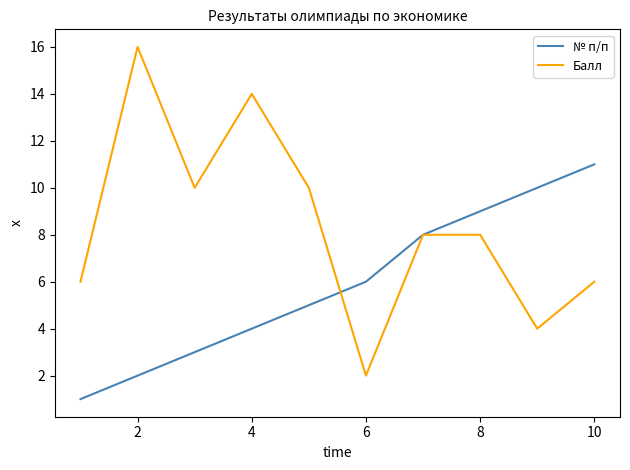

Which series has the largest range (max minus min)?

Балл